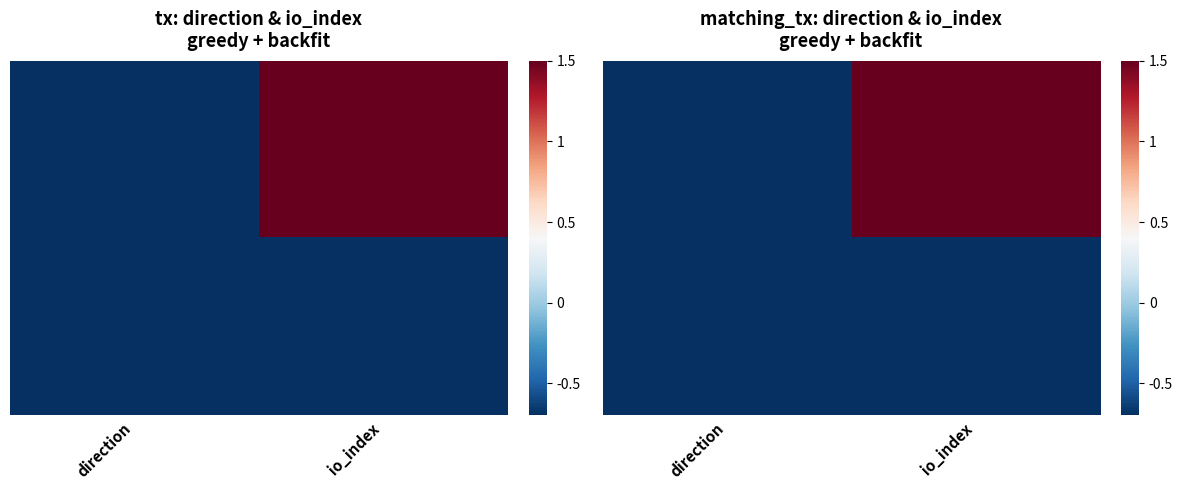

At which category does the chart reach its minimum across all series?

direction